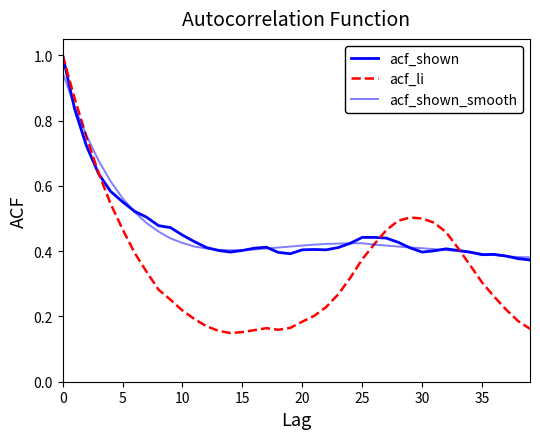

Which series has the largest range (max minus min)?

acf_li